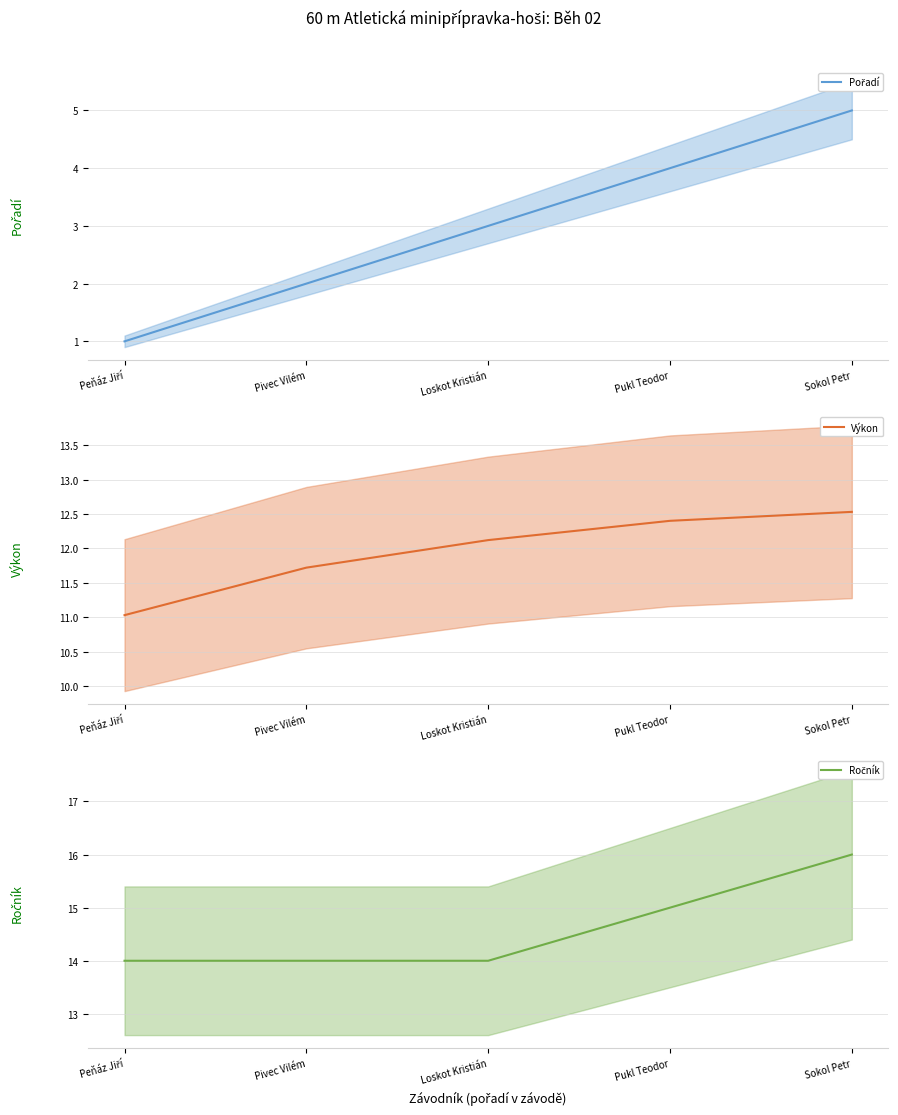

Rank the series at Loskot Kristián from lowest to highest value.

Pořadí, Výkon, Ročník